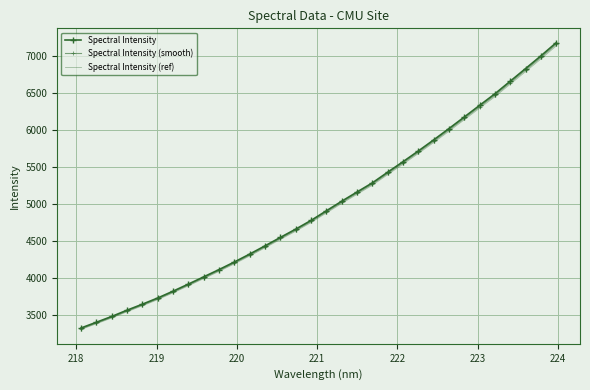

True or false: Spectral Intensity (smooth) and Spectral Intensity (ref) cross at least once.

False